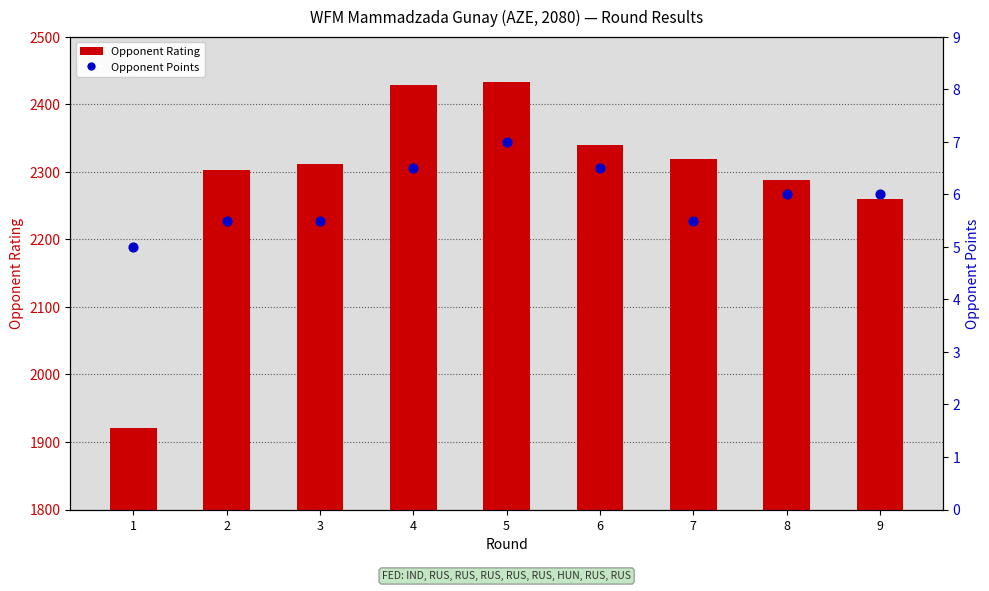

Which series has the largest Y range (max minus min)?

Opponent Rating